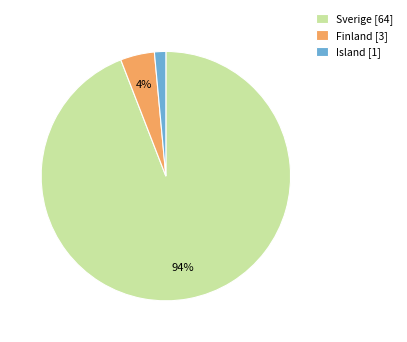

Which category accounts for the majority?

Sverige